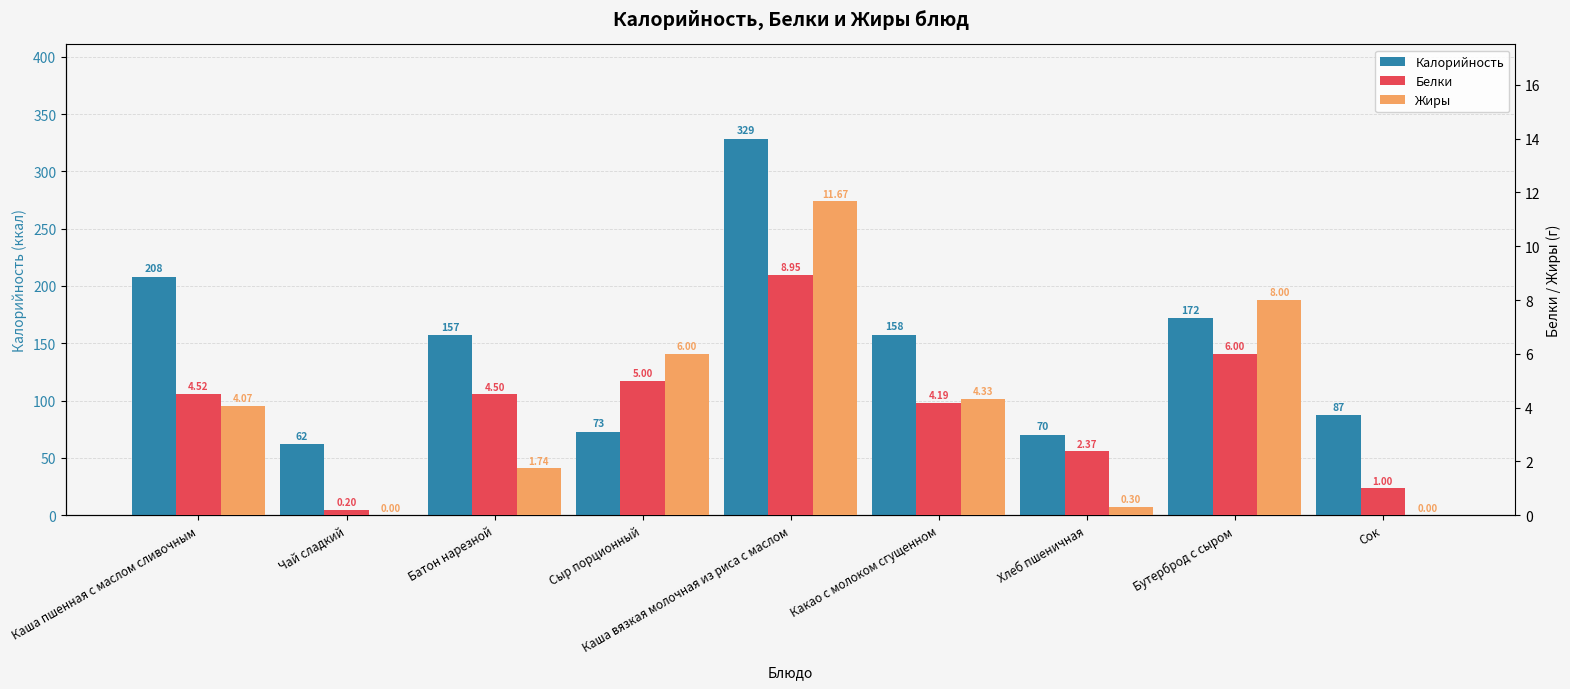

How many data points does each series have?

9